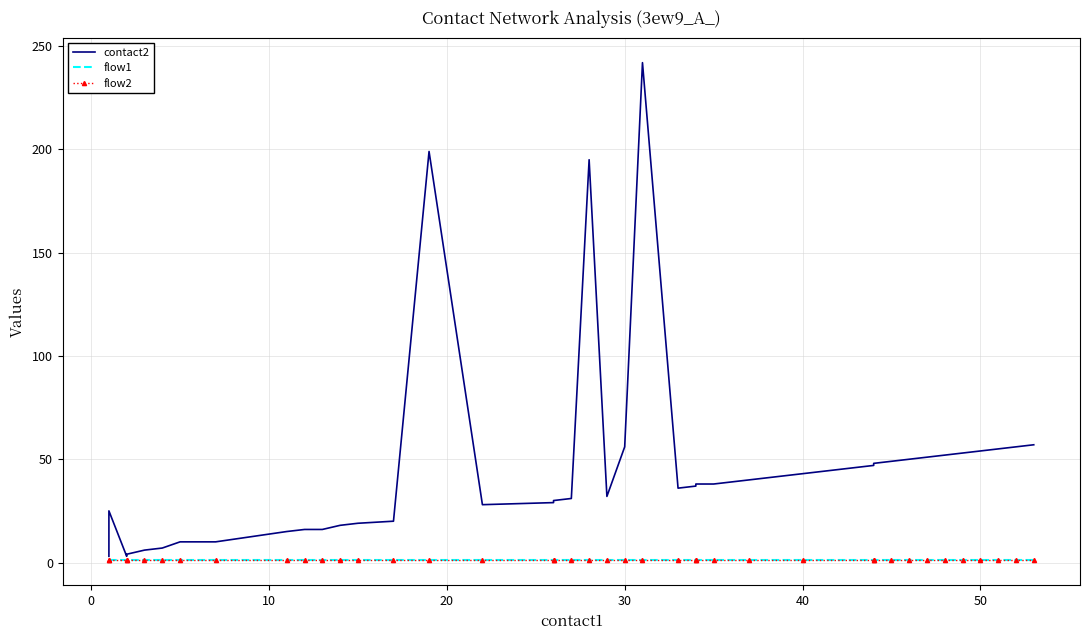

The flow1 series shows 1 at 9. True or false?

False